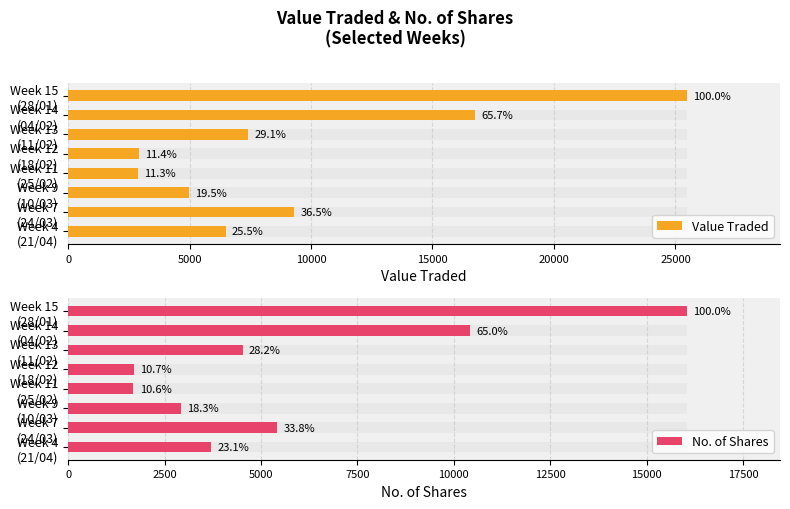

What is the smallest value displayed?

1694